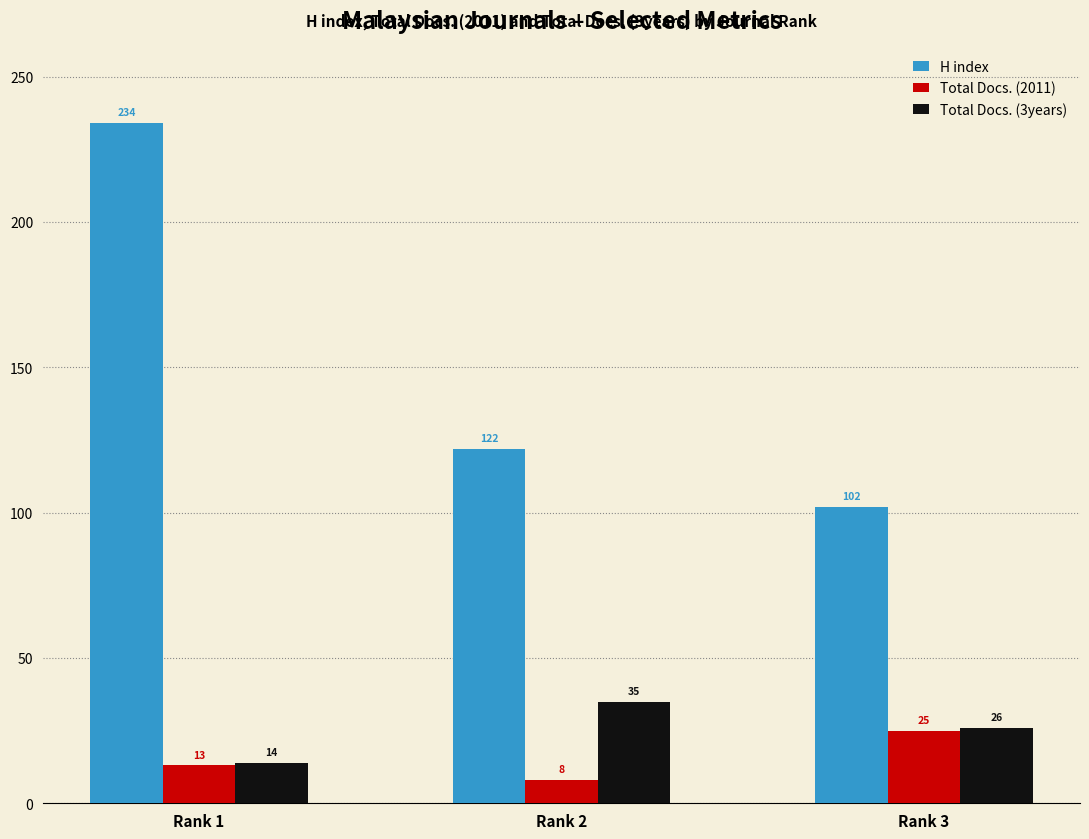

At which label does Total Docs. (3years) reach its peak?

Rank 2